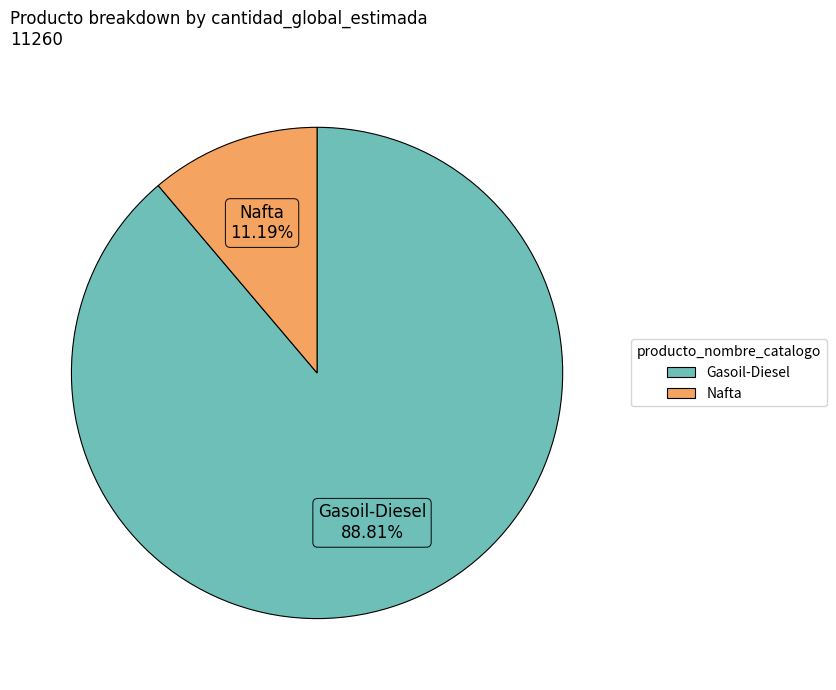

The Gasoil-Diesel slice represents 99% of the pie. True or false?

False